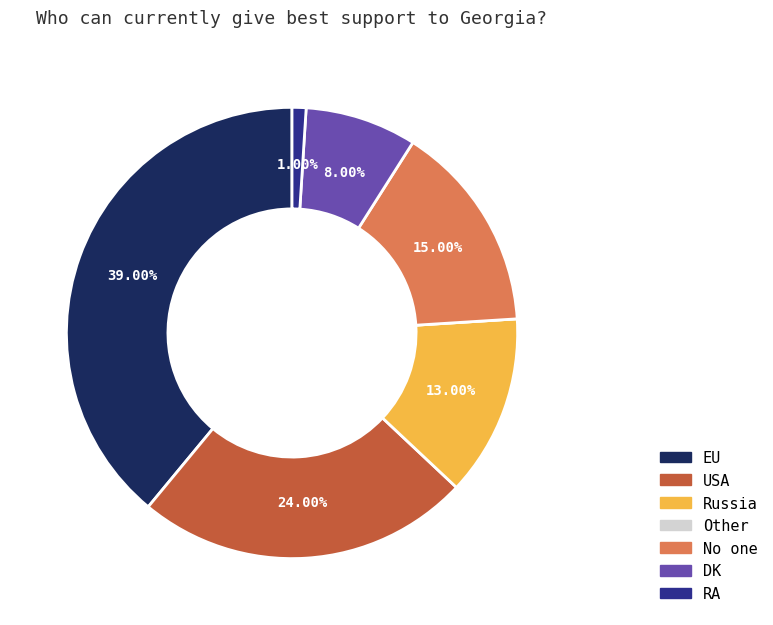

What percentage is NOT represented by Russia?

87.0%